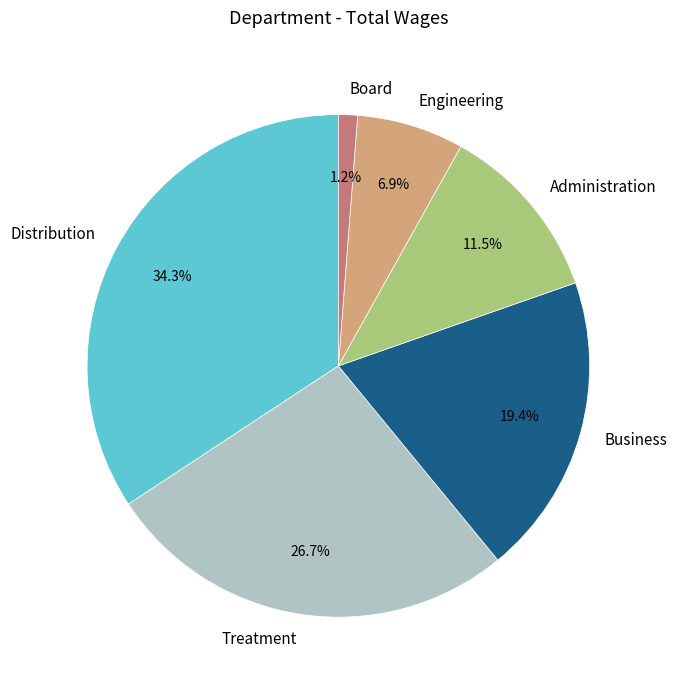

How many segments does this pie chart have?

6